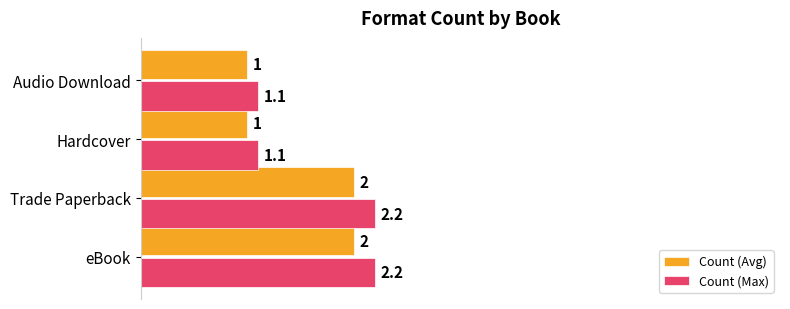

List the series in order of their overall mean, lowest first.

Count (Avg), Count (Max)